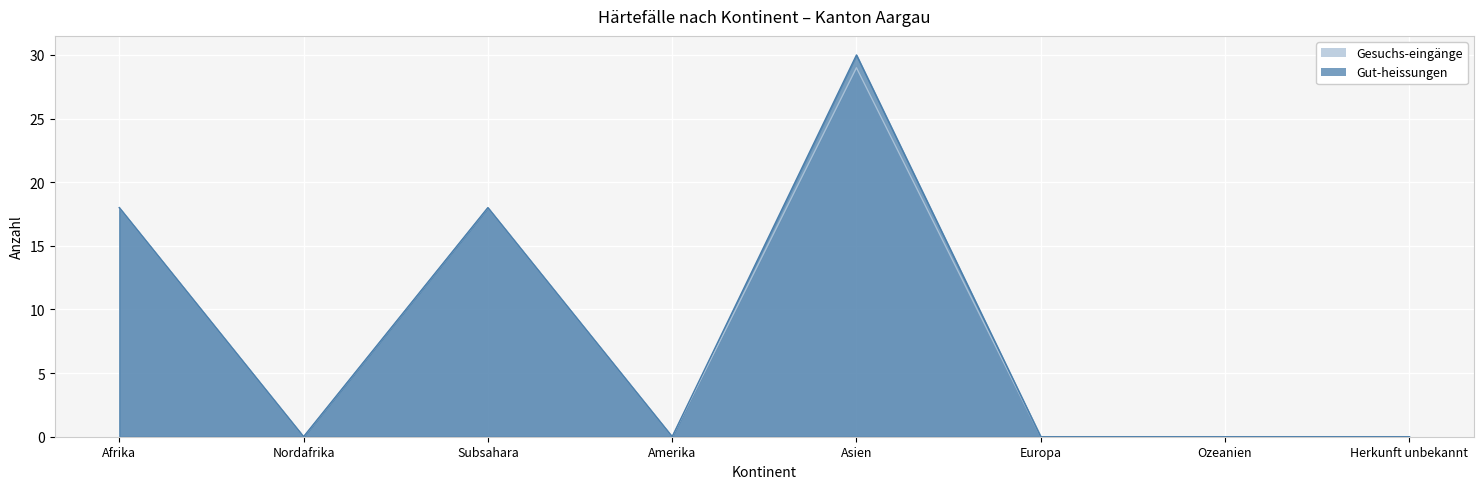

What are all the series names shown in the legend?

Gesuchs-eingänge, Gut-heissungen